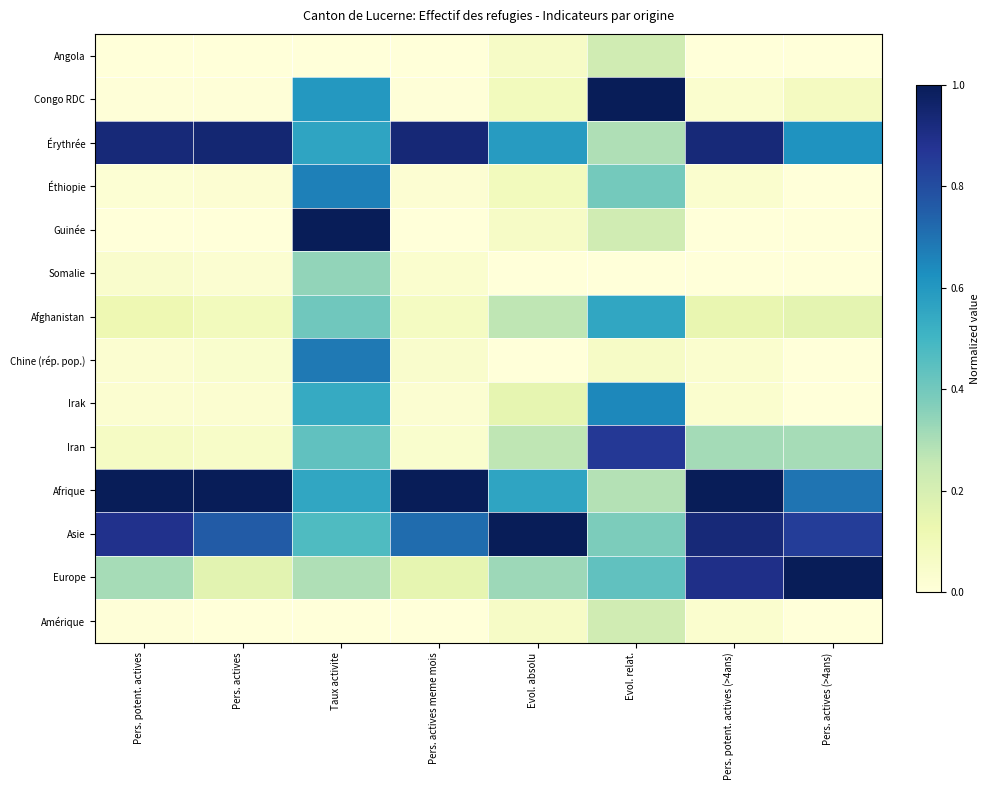

Reading left to right, extract all data points from this chart.

Angola: Pers. potent. actives=0.0	Pers. actives=0.0	Taux activite=0.0	Pers. actives meme mois=0.0	Evol. absolu=0.1	Evol. relat.=0.2	Pers. potent. actives (>4ans)=0.0	Pers. actives (>4ans)=0.0
Congo RDC: Pers. potent. actives=0.0	Pers. actives=0.0	Taux activite=0.6	Pers. actives meme mois=0.0	Evol. absolu=0.1	Evol. relat.=1.0	Pers. potent. actives (>4ans)=0.0	Pers. actives (>4ans)=0.1
Érythrée: Pers. potent. actives=0.9	Pers. actives=0.9	Taux activite=0.6	Pers. actives meme mois=0.9	Evol. absolu=0.6	Evol. relat.=0.3	Pers. potent. actives (>4ans)=0.9	Pers. actives (>4ans)=0.6
Éthiopie: Pers. potent. actives=0.0	Pers. actives=0.0	Taux activite=0.7	Pers. actives meme mois=0.0	Evol. absolu=0.1	Evol. relat.=0.4	Pers. potent. actives (>4ans)=0.0	Pers. actives (>4ans)=0.0
Guinée: Pers. potent. actives=0.0	Pers. actives=0.0	Taux activite=1.0	Pers. actives meme mois=0.0	Evol. absolu=0.1	Evol. relat.=0.2	Pers. potent. actives (>4ans)=0.0	Pers. actives (>4ans)=0.0
Somalie: Pers. potent. actives=0.0	Pers. actives=0.0	Taux activite=0.3	Pers. actives meme mois=0.0	Evol. absolu=0.0	Evol. relat.=0.0	Pers. potent. actives (>4ans)=0.0	Pers. actives (>4ans)=0.0
Afghanistan: Pers. potent. actives=0.1	Pers. actives=0.1	Taux activite=0.4	Pers. actives meme mois=0.1	Evol. absolu=0.3	Evol. relat.=0.6	Pers. potent. actives (>4ans)=0.1	Pers. actives (>4ans)=0.2
Chine (rép. pop.): Pers. potent. actives=0.0	Pers. actives=0.0	Taux activite=0.7	Pers. actives meme mois=0.0	Evol. absolu=0.0	Evol. relat.=0.1	Pers. potent. actives (>4ans)=0.0	Pers. actives (>4ans)=0.0
Irak: Pers. potent. actives=0.0	Pers. actives=0.0	Taux activite=0.5	Pers. actives meme mois=0.0	Evol. absolu=0.1	Evol. relat.=0.6	Pers. potent. actives (>4ans)=0.0	Pers. actives (>4ans)=0.0
Iran: Pers. potent. actives=0.1	Pers. actives=0.1	Taux activite=0.4	Pers. actives meme mois=0.0	Evol. absolu=0.3	Evol. relat.=0.9	Pers. potent. actives (>4ans)=0.3	Pers. actives (>4ans)=0.3
Afrique: Pers. potent. actives=1.0	Pers. actives=1.0	Taux activite=0.6	Pers. actives meme mois=1.0	Evol. absolu=0.6	Evol. relat.=0.3	Pers. potent. actives (>4ans)=1.0	Pers. actives (>4ans)=0.7
Asie: Pers. potent. actives=0.9	Pers. actives=0.8	Taux activite=0.5	Pers. actives meme mois=0.7	Evol. absolu=1.0	Evol. relat.=0.4	Pers. potent. actives (>4ans)=0.9	Pers. actives (>4ans)=0.8
Europe: Pers. potent. actives=0.3	Pers. actives=0.2	Taux activite=0.3	Pers. actives meme mois=0.1	Evol. absolu=0.3	Evol. relat.=0.4	Pers. potent. actives (>4ans)=0.9	Pers. actives (>4ans)=1.0
Amérique: Pers. potent. actives=0.0	Pers. actives=0.0	Taux activite=0.0	Pers. actives meme mois=0.0	Evol. absolu=0.1	Evol. relat.=0.2	Pers. potent. actives (>4ans)=0.0	Pers. actives (>4ans)=0.0